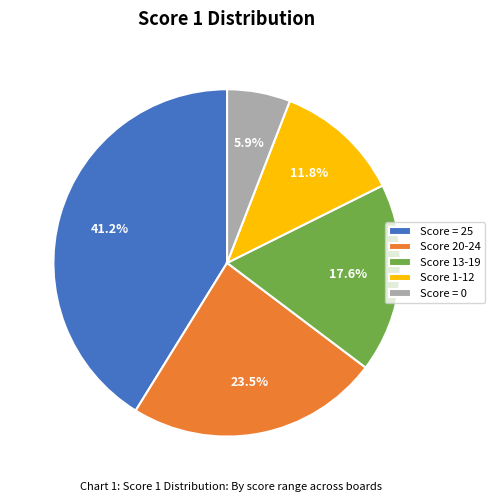

What portion of the pie excludes Score 13-19?

82.4%